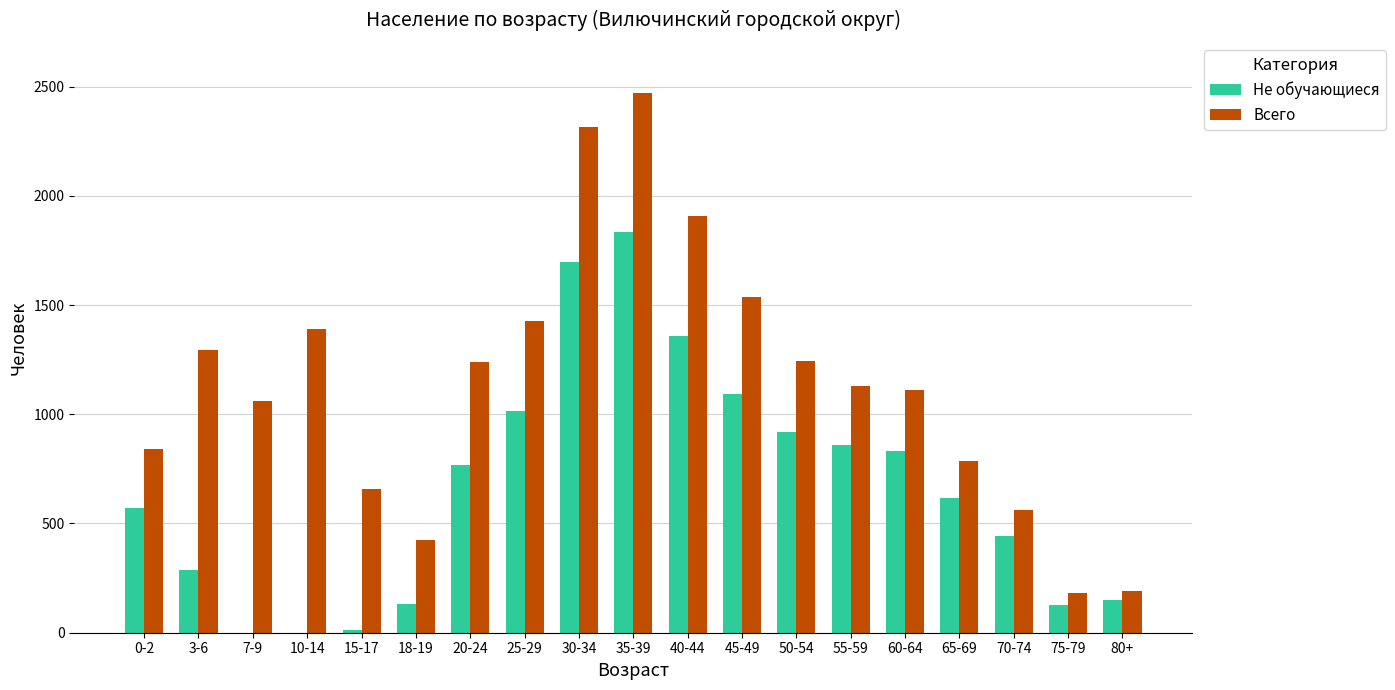

Is the value of Всего at 0-2 greater than the value of Не обучающиеся at 7-9?

Yes